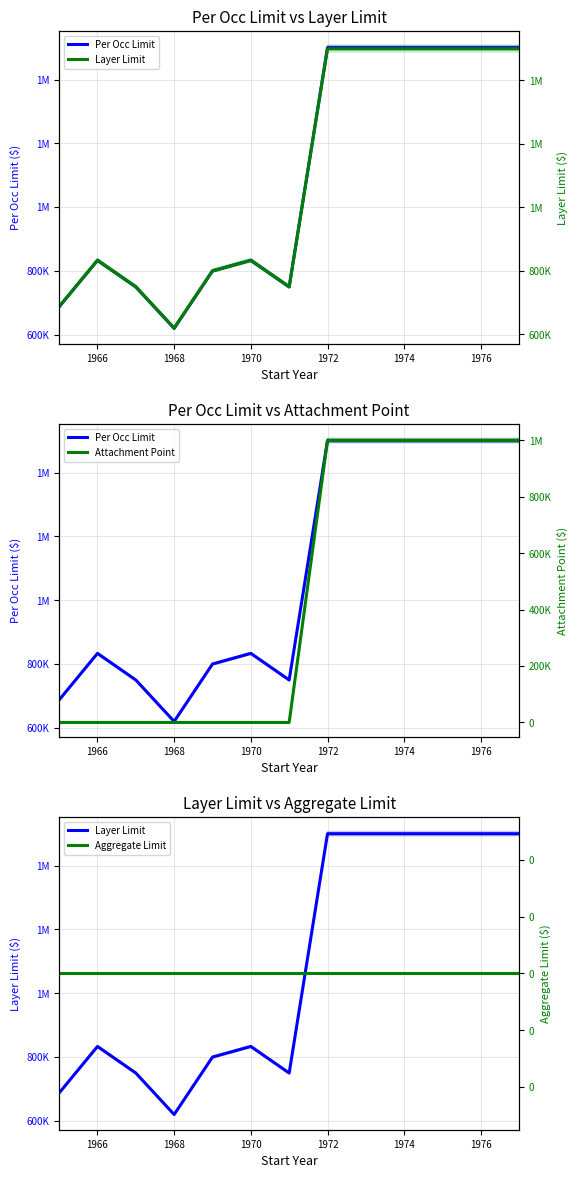

Is it true that Attachment Point equals 582518.9 at 1972?

False